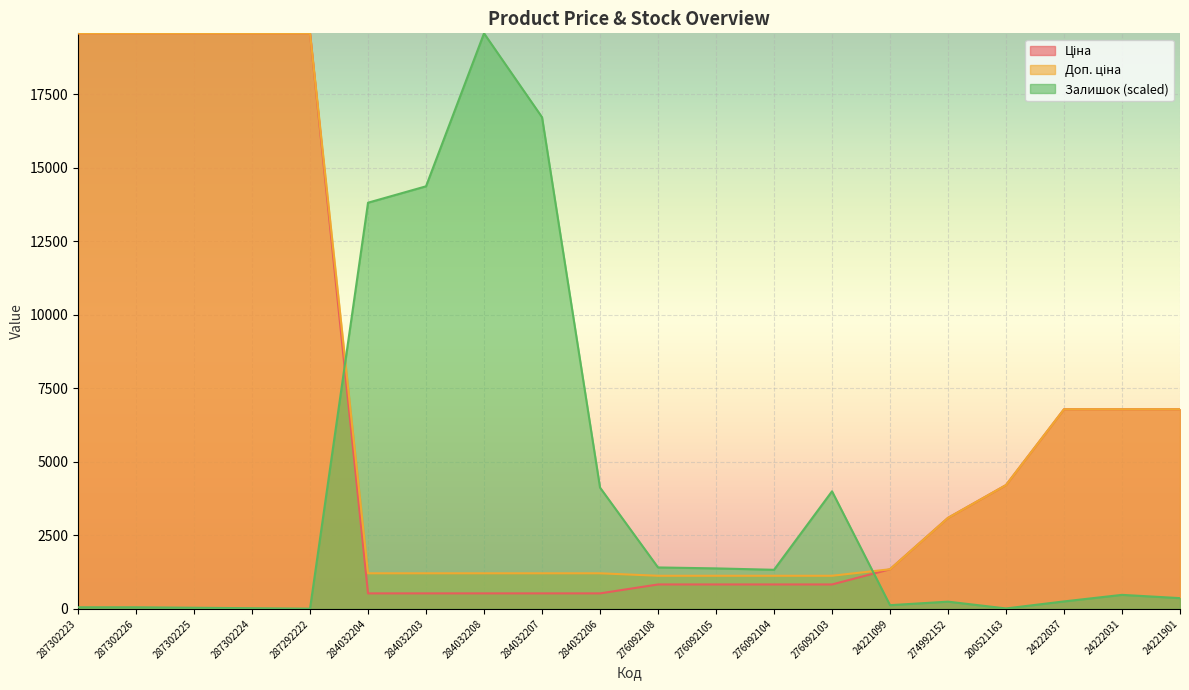

How many lines are shown in the chart?

3